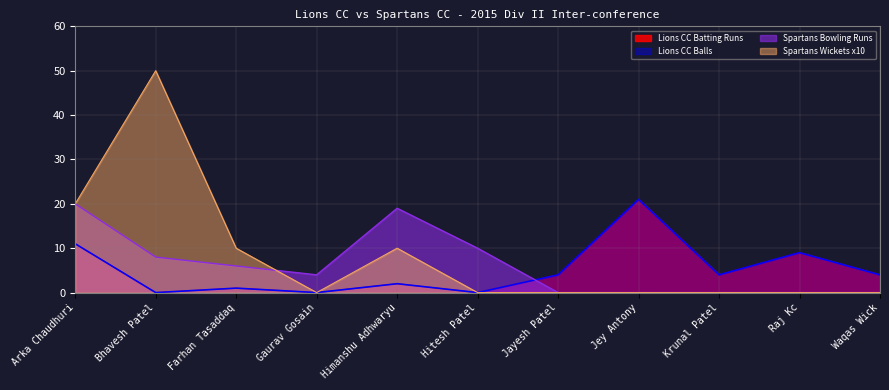

What is the difference between the maximum and minimum values in the Spartans Wickets x10 series?

50